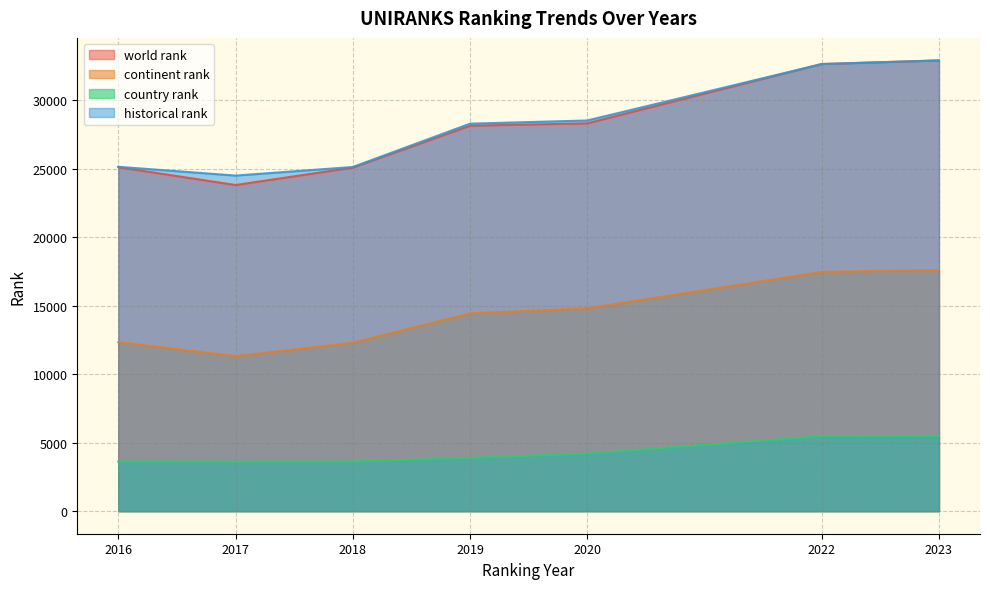

Where is country rank nearest to the value 4550?

2020